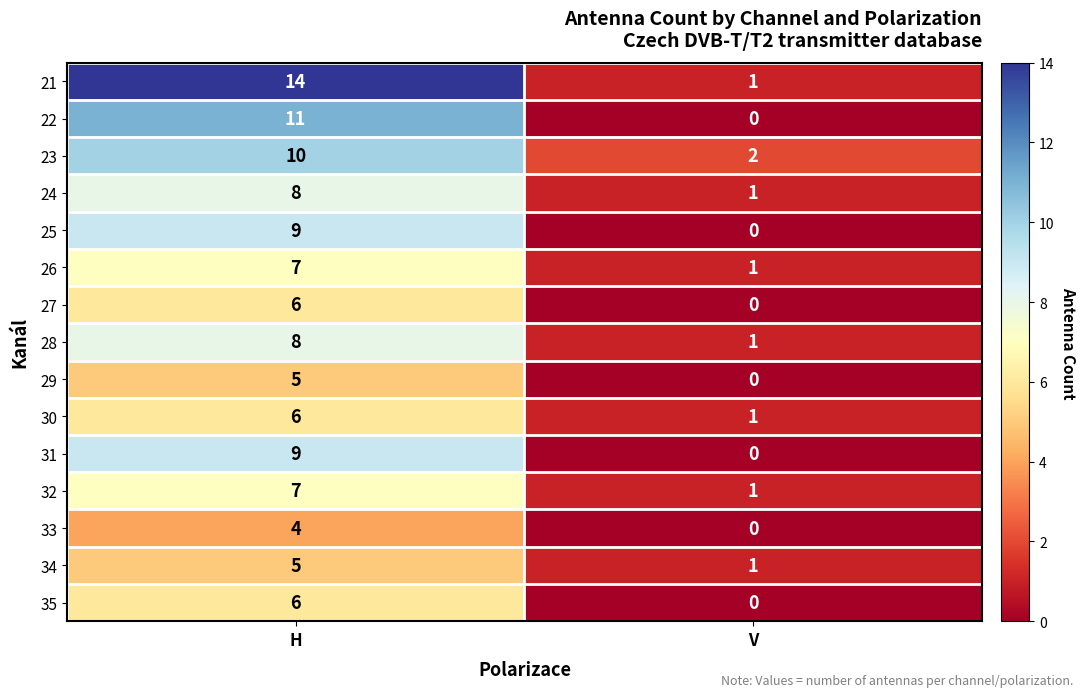

The value of 25 at H is 15. True or false?

False